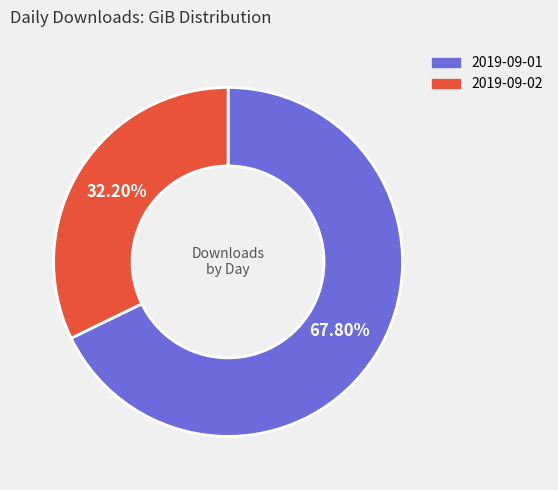

How many slices are in this pie chart?

2